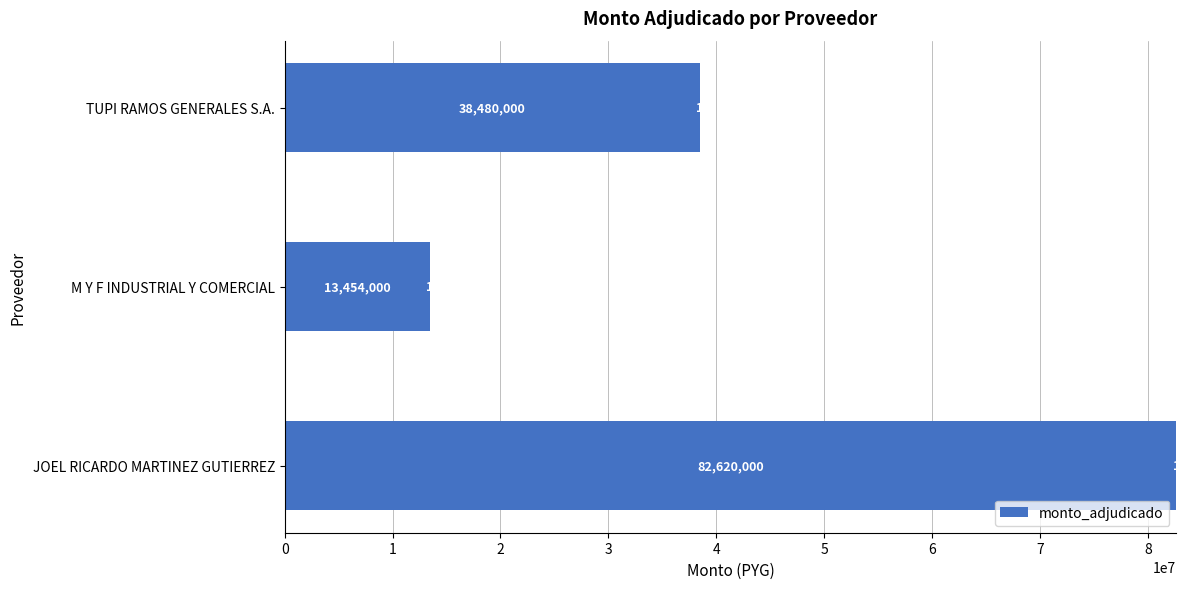

List the labels in order of monto_adjudicado value, smallest first.

M Y F INDUSTRIAL Y COMERCIAL, TUPI RAMOS GENERALES S.A., JOEL RICARDO MARTINEZ GUTIERREZ